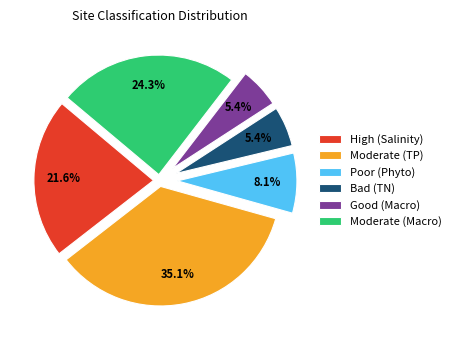

What is the total percentage of High (Salinity) and Moderate (Macro)?

45.9%